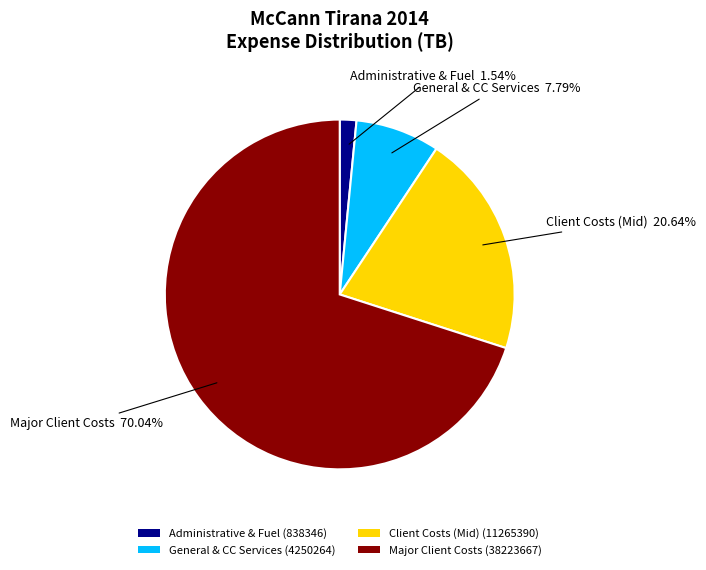

Is Major Client Costs (38223667) the majority of the pie?

Yes